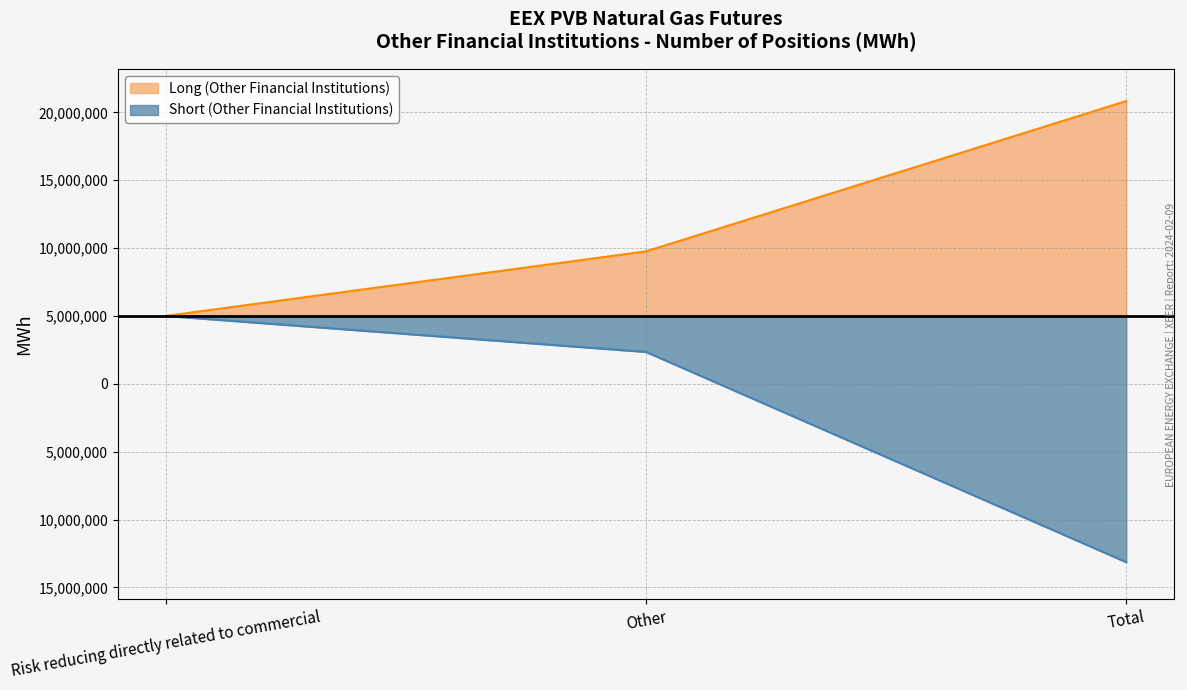

Between Other and Risk reducing directly related to commercial, which is larger?

Risk reducing directly related to commercial